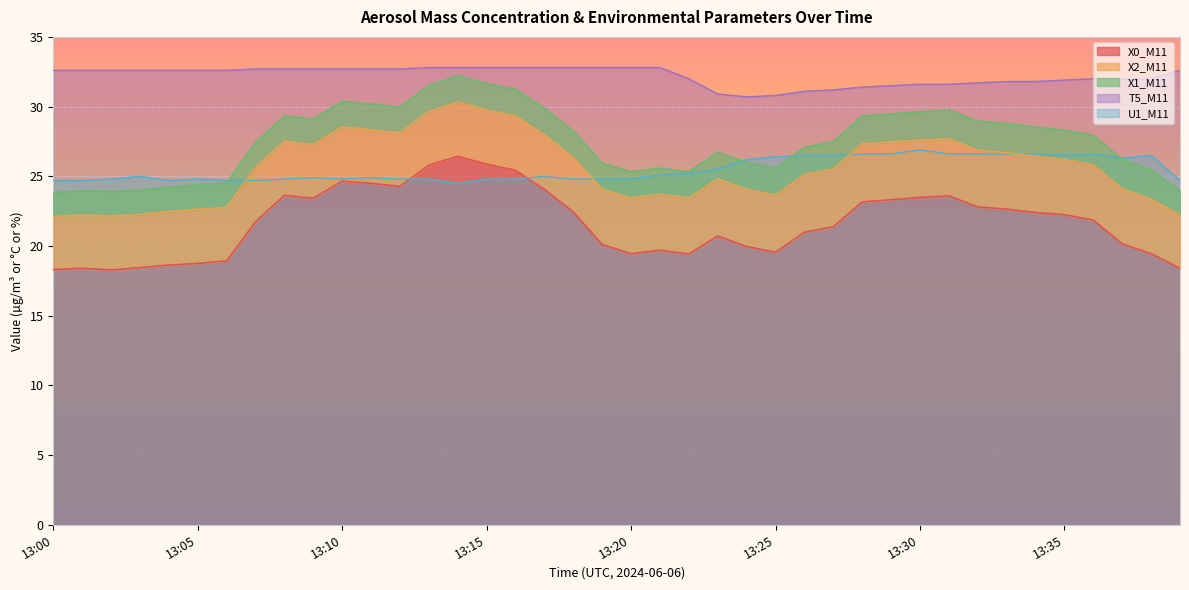

What is the maximum value for T5_M11?

32.8